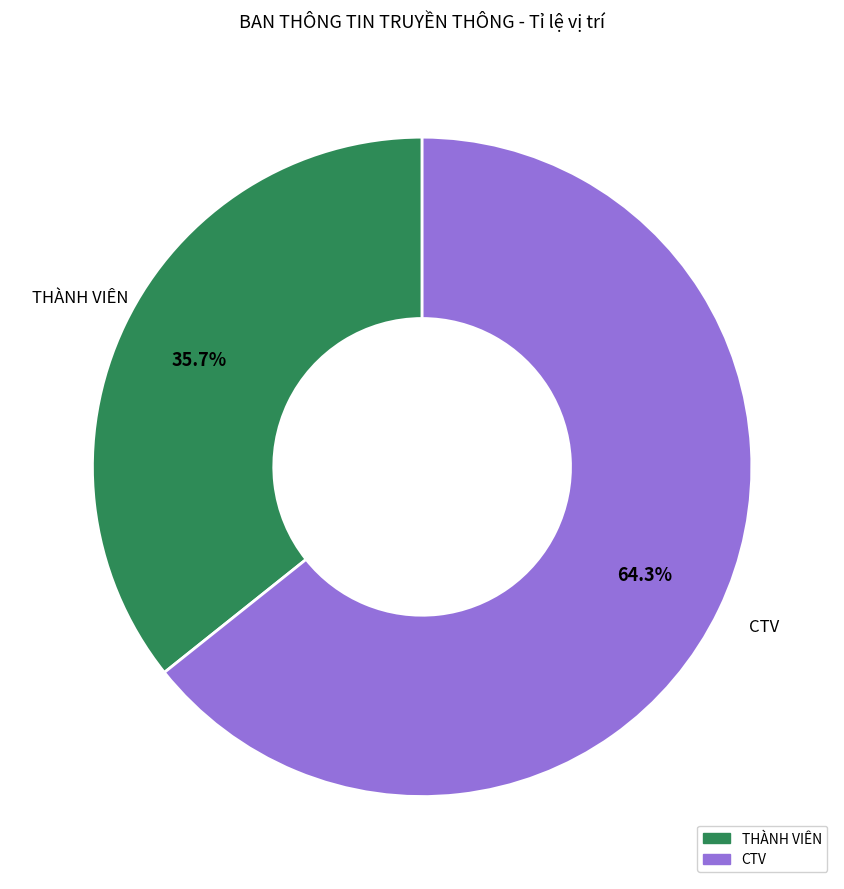

Which slice is the largest?

CTV